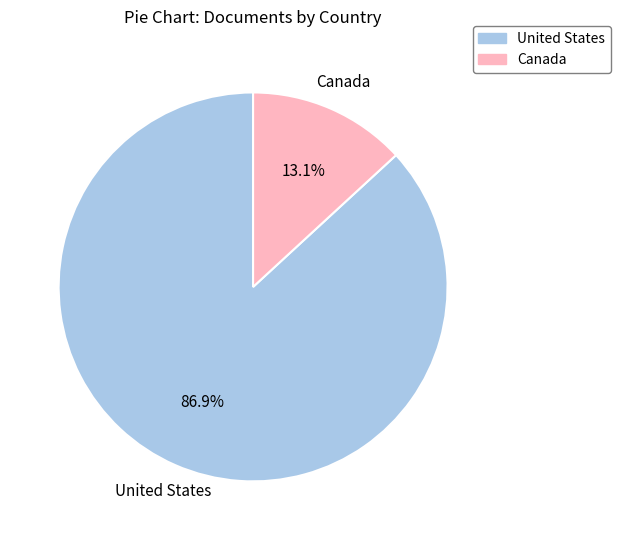

Between United States and Canada, which is larger?

United States